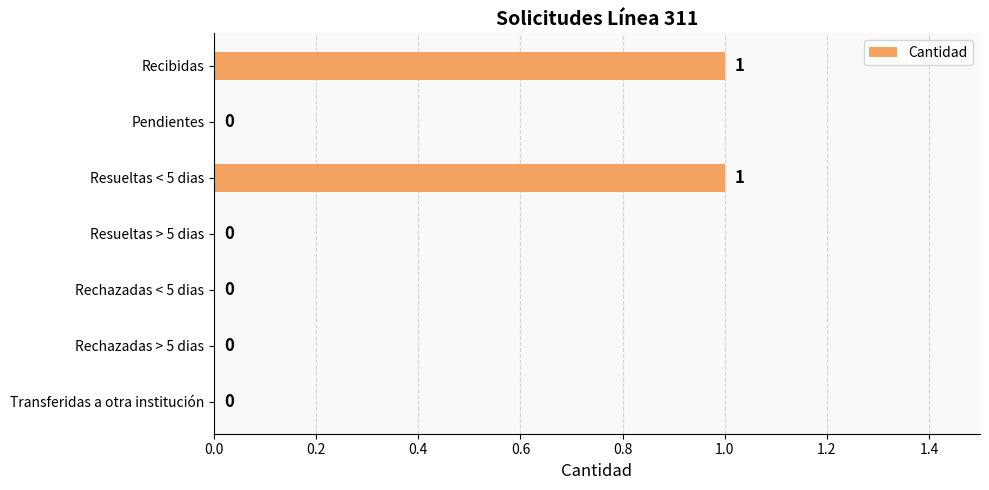

The value at Transferidas a otra institución is 1. True or false?

False